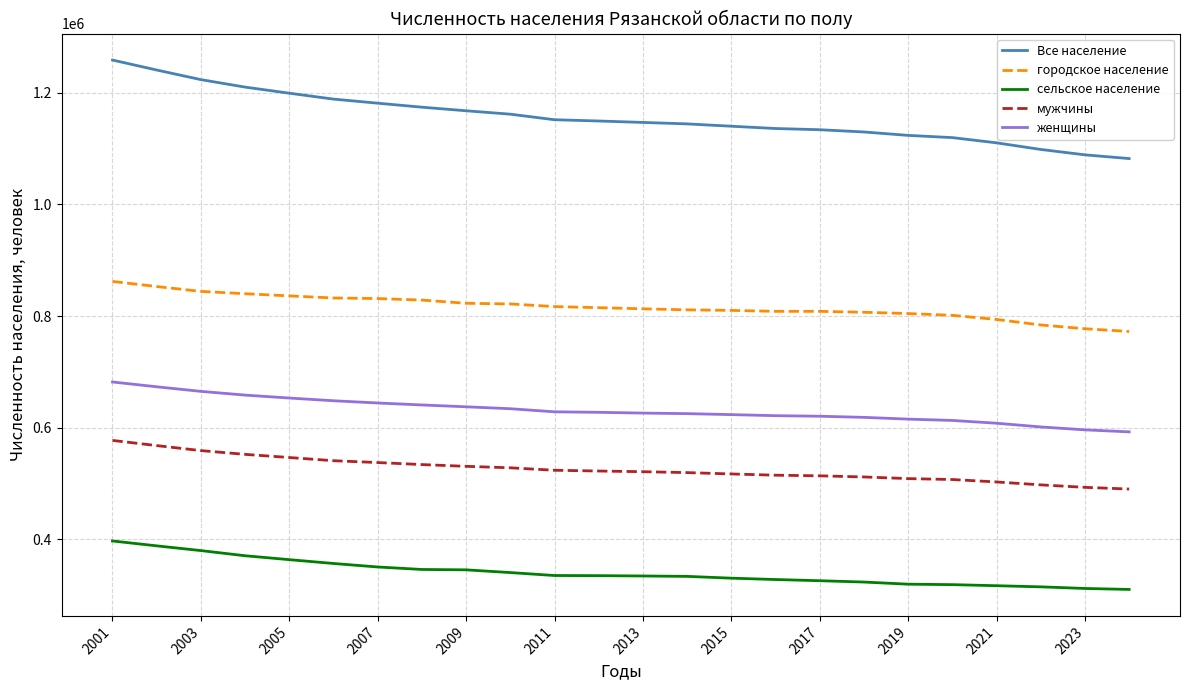

Which series has the widest spread of values?

Все население